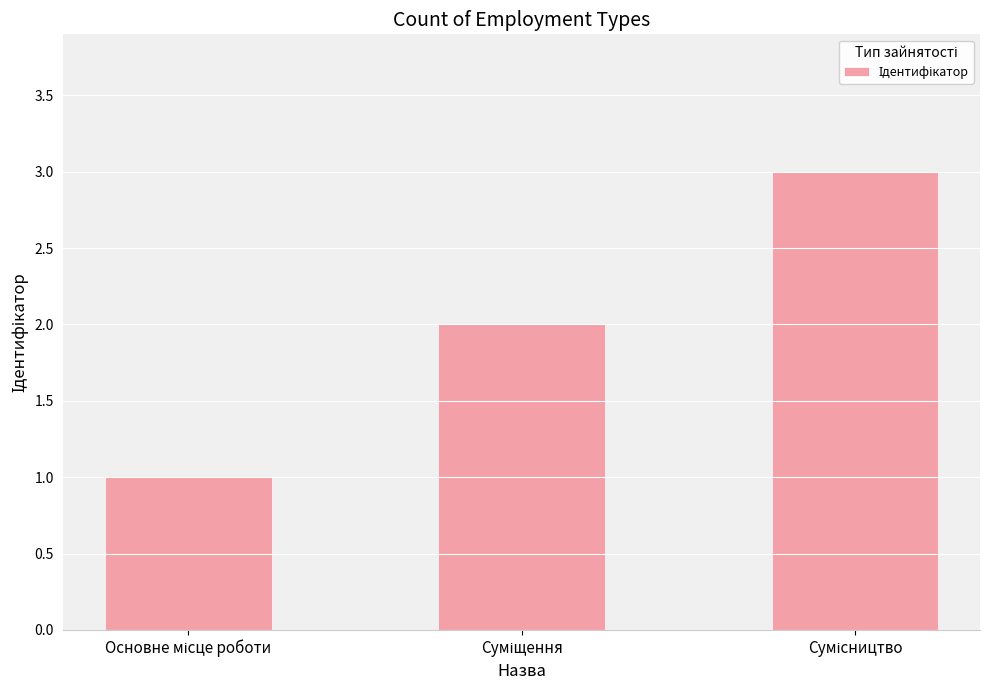

Reading left to right, extract all data points from this chart.

1	2	3